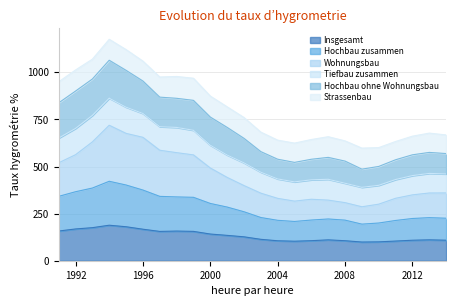

Which category has the highest value across all series?

1994